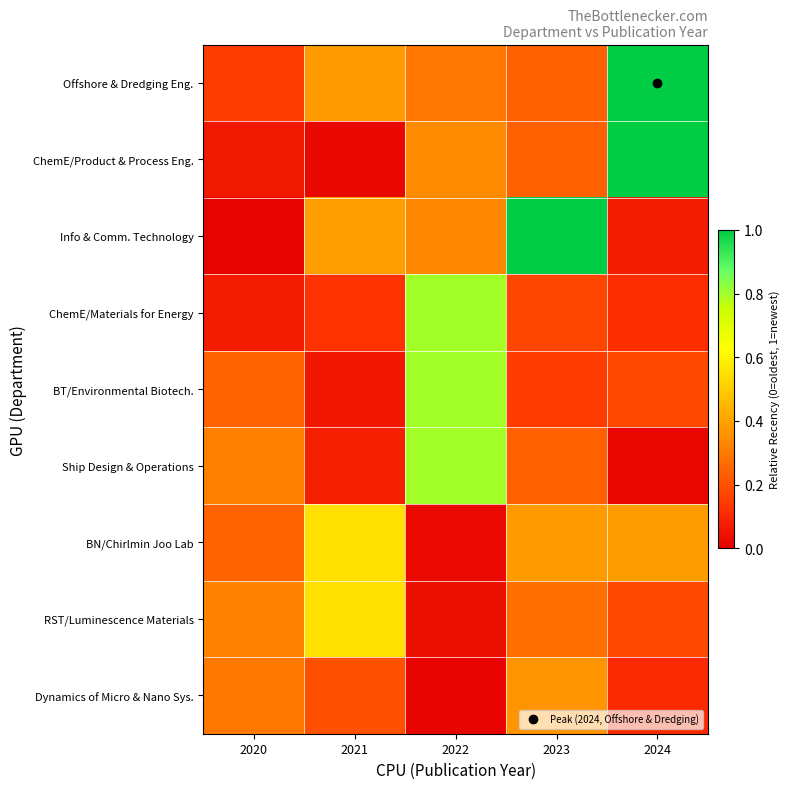

Count the number of categories in the chart.

5